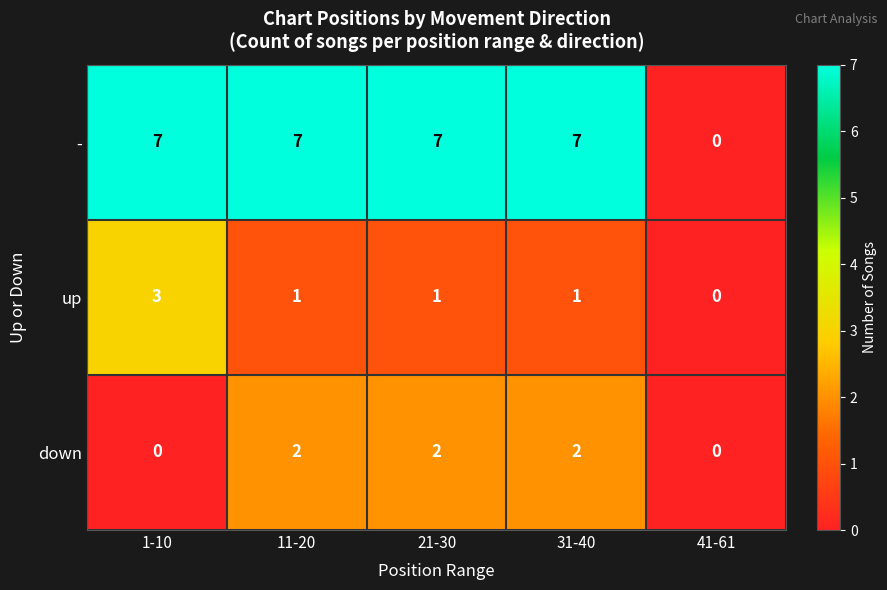

What is the difference between the highest and lowest values at 21-30?

6